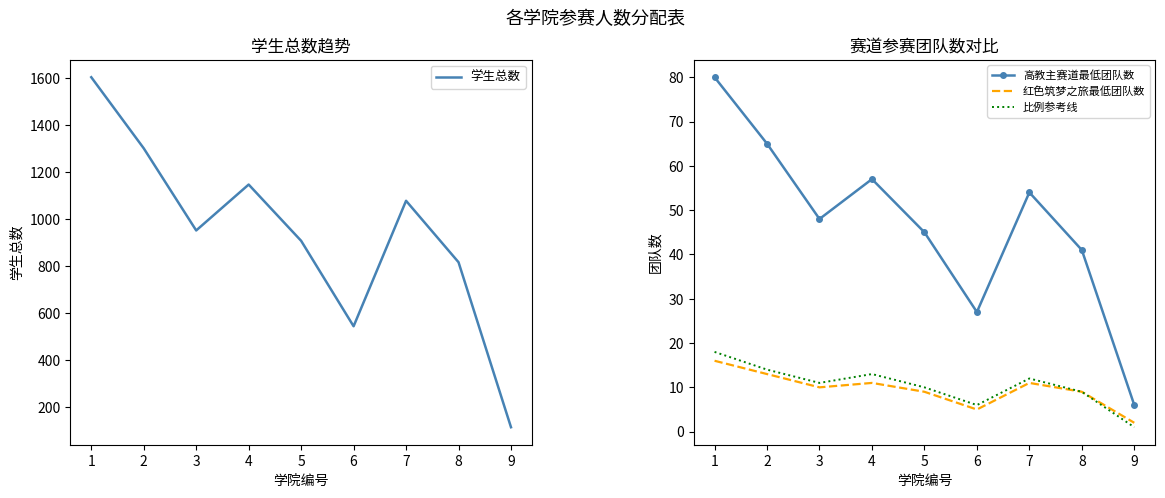

In 学生总数, how many points are higher than both neighbors (excluding endpoints)?

2